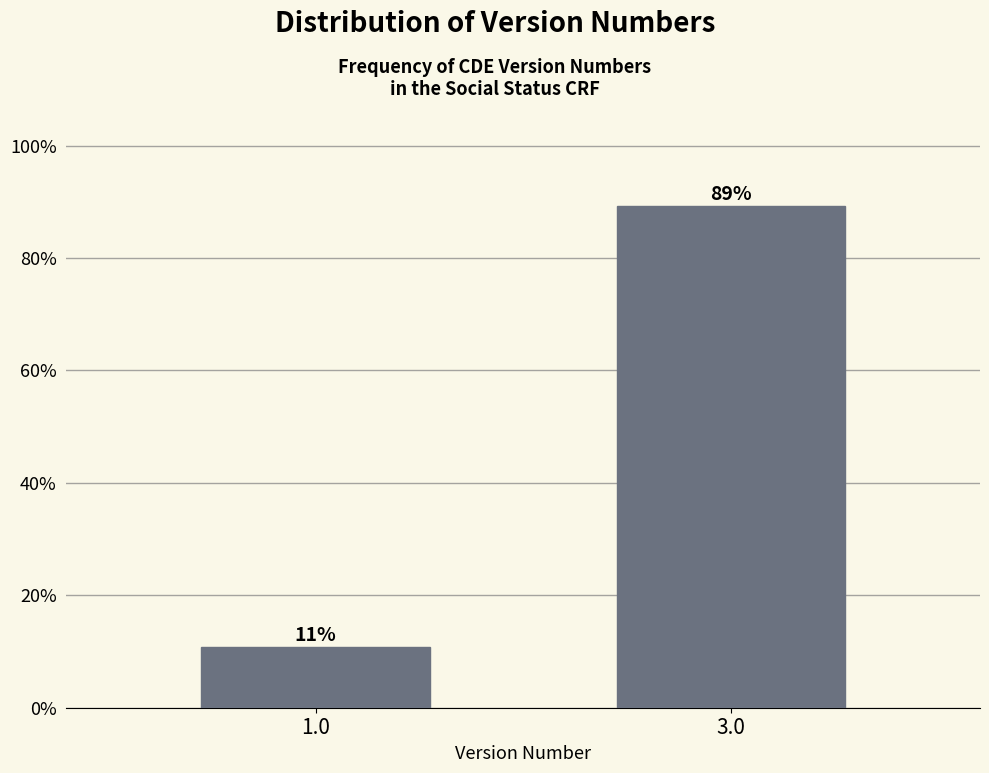

Is it true that the value at 3.0 is 89.2?

True